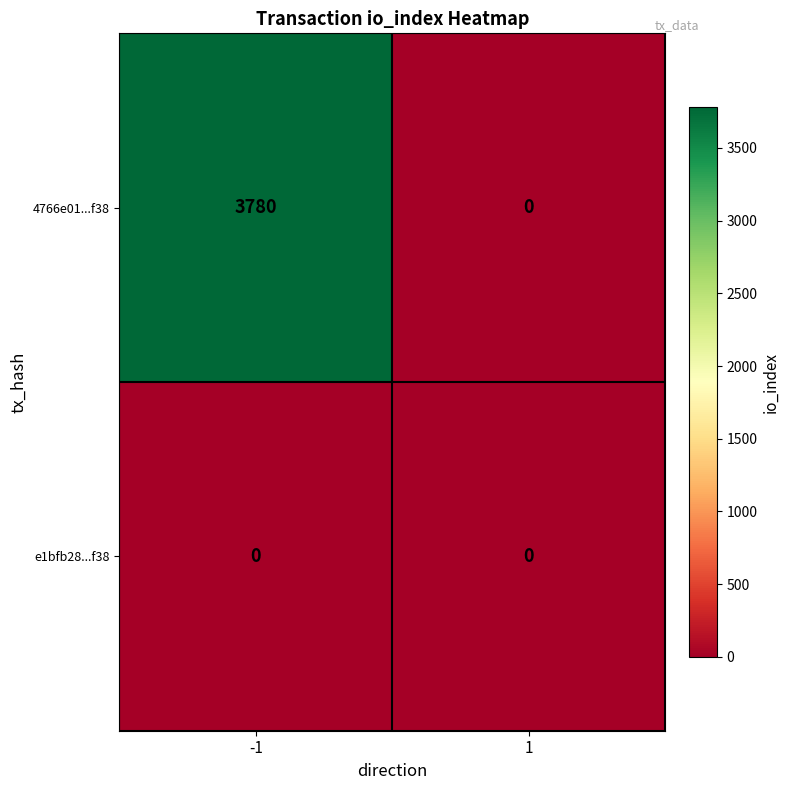

Between -1 and 1, which series saw the biggest shift?

4766e01...f38